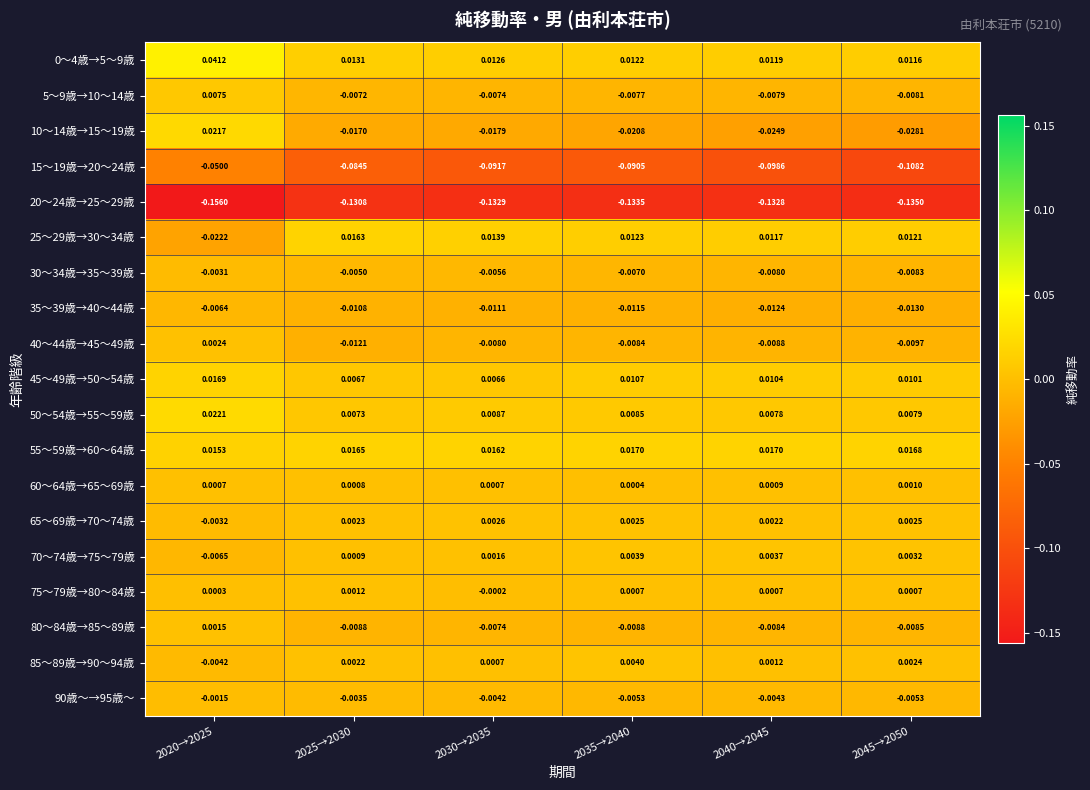

Is the value of 55～59歳→60～64歳 at 2040→2045 greater than the value of 85～89歳→90～94歳 at 2040→2045?

Yes